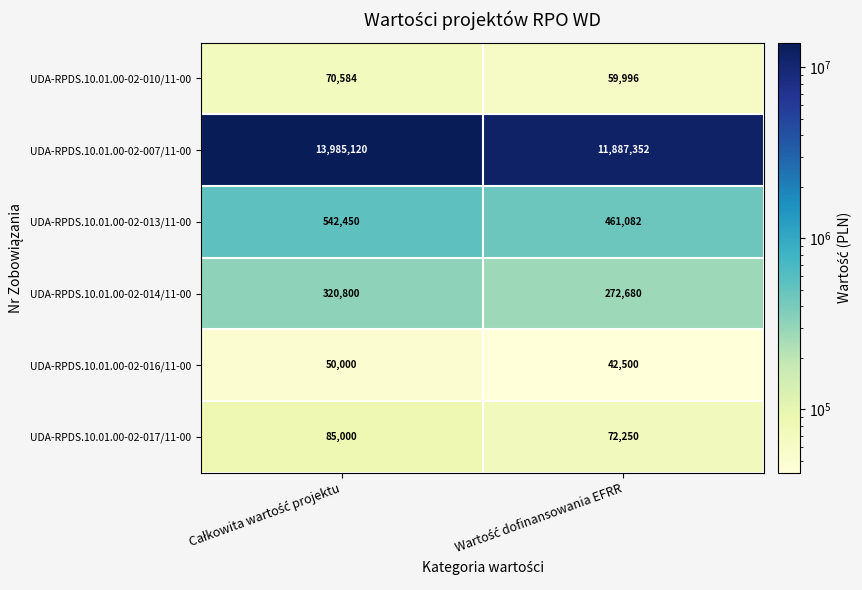

At how many categories does at least one series exceed 7354880?

2